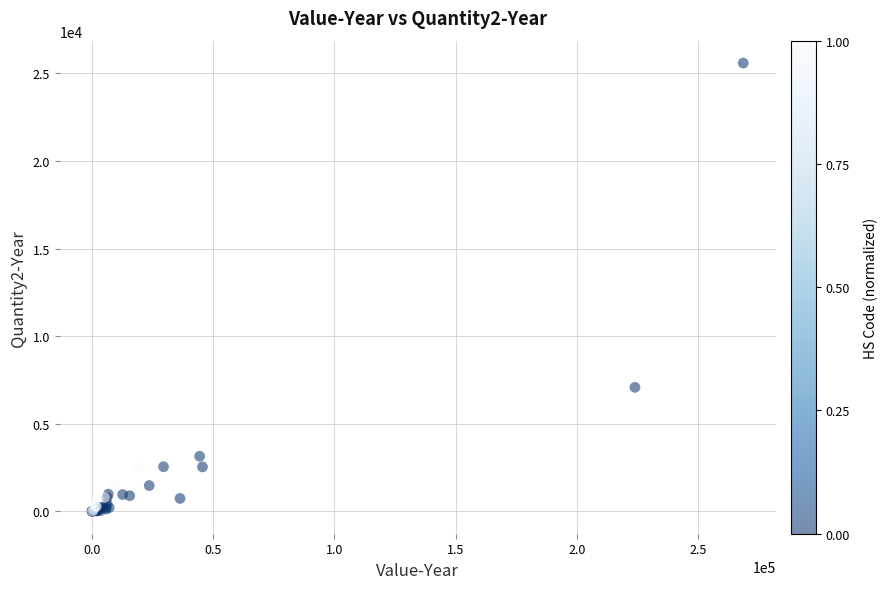

What Y value in the scatter plot is closest to 12792?

7078